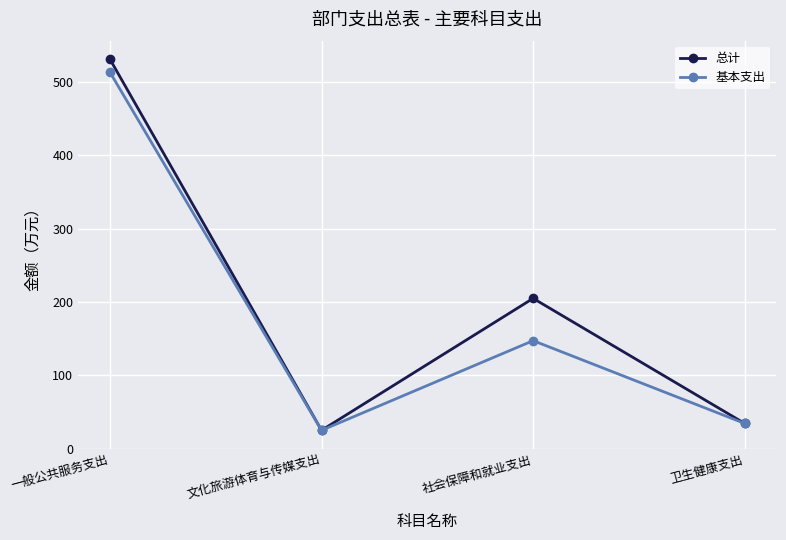

What is the spread (max minus min) of values at 社会保障和就业支出?

57.6